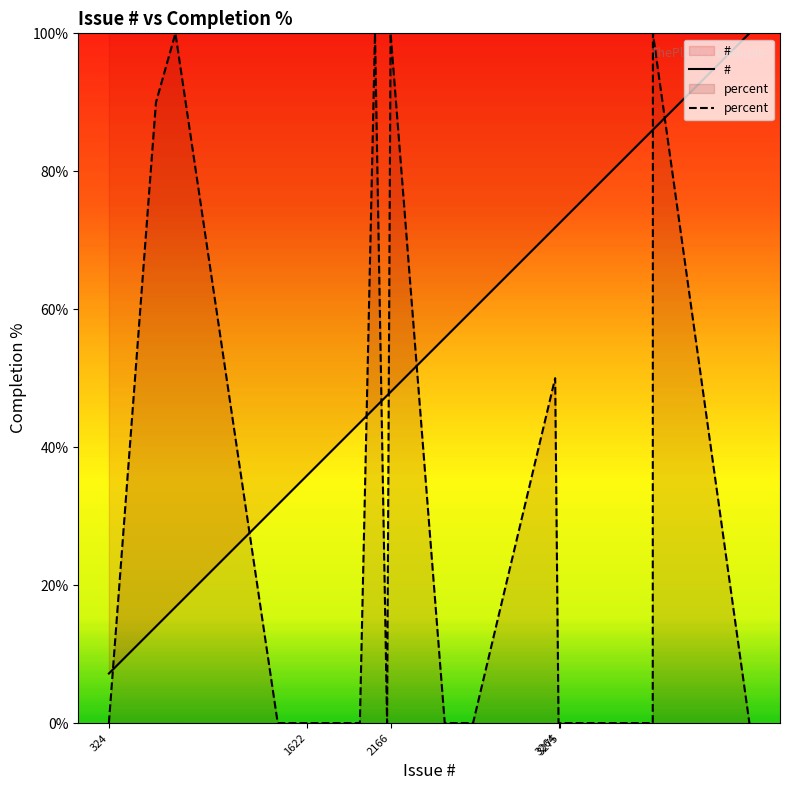

Which series has the largest total across all categories?

#